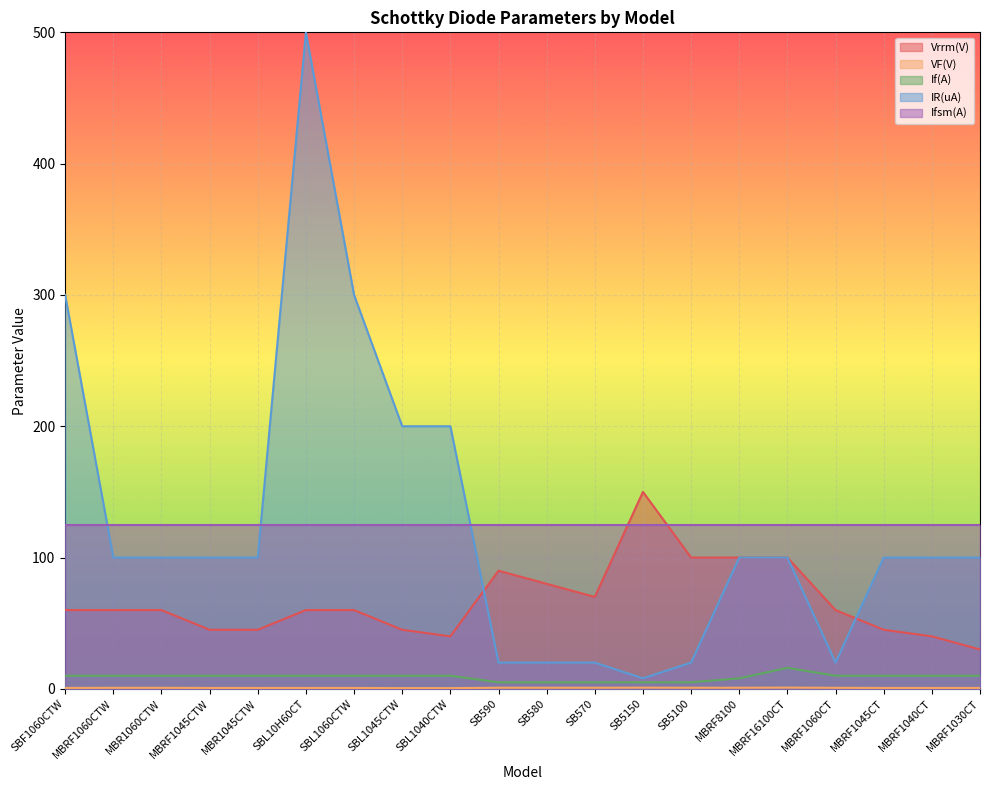

What is the greatest value displayed?

500.0